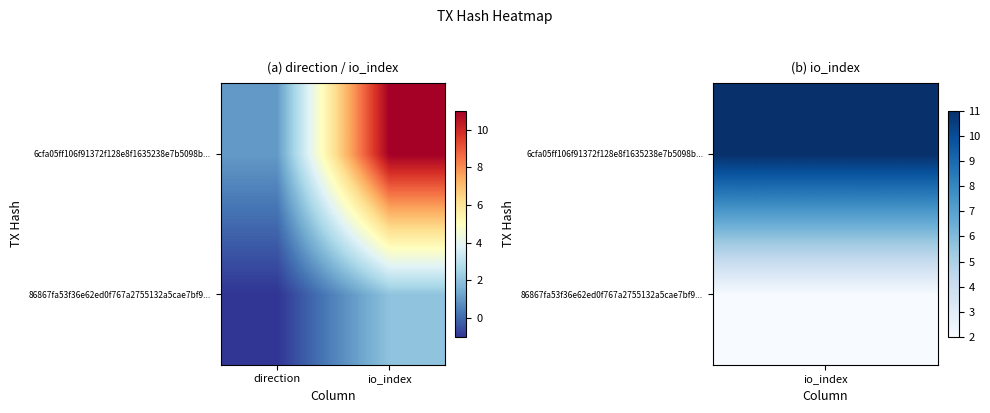

At which category is the sum across all series the highest?

io_index